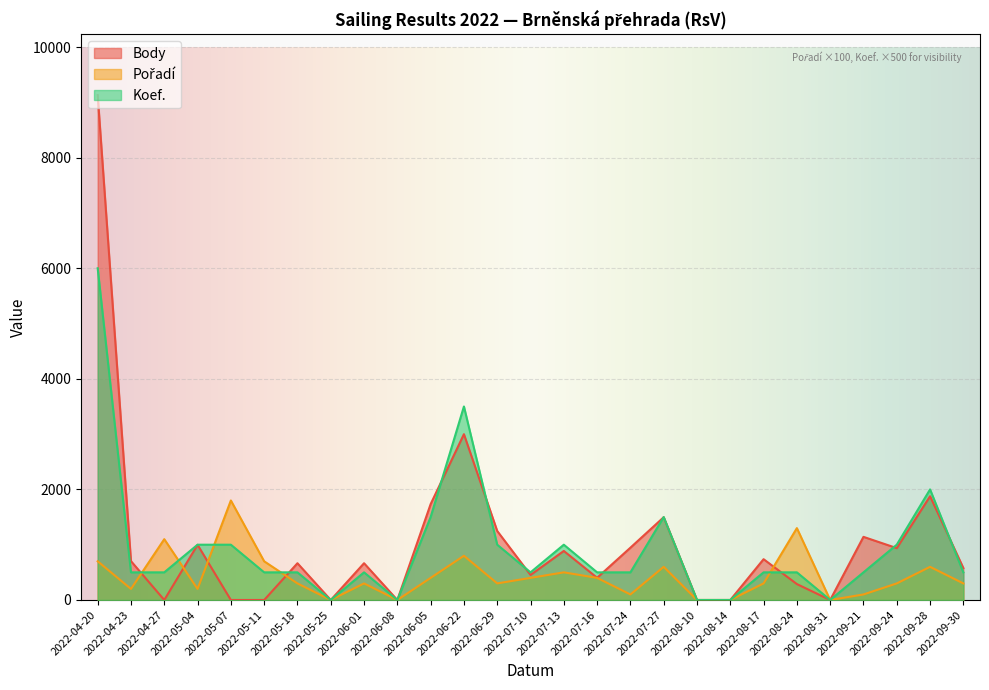

True or false: Koef. has a value of 327 at 2022-07-10.

False